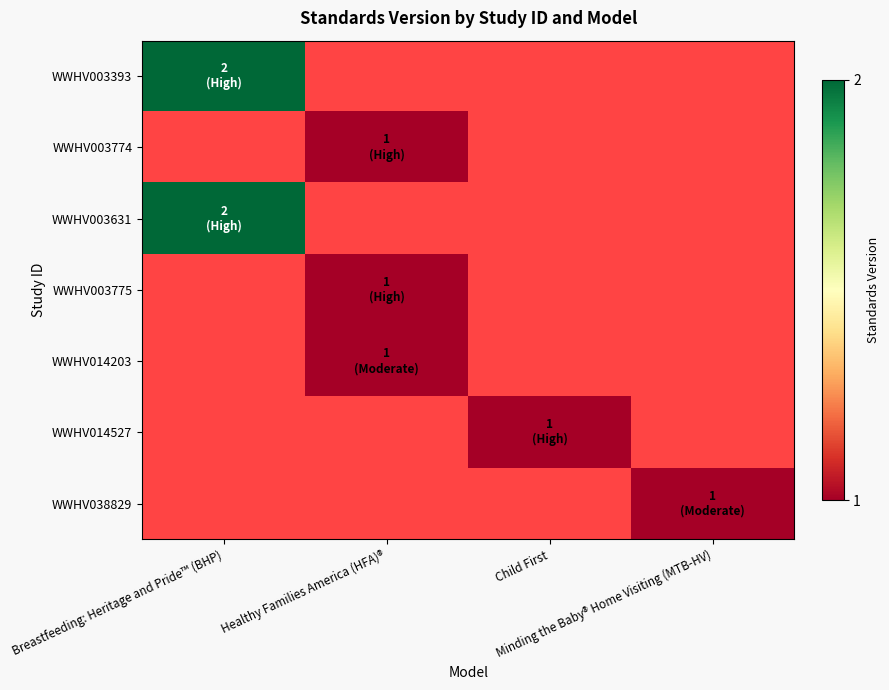

Reading right to left, what are all the values shown in this chart?

WWHV003393: Minding the Baby® Home Visiting (MTB-HV)=0	Child First=0	Healthy Families America (HFA)®=0	Breastfeeding: Heritage and Pride™ (BHP)=2
WWHV003774: Minding the Baby® Home Visiting (MTB-HV)=0	Child First=0	Healthy Families America (HFA)®=1	Breastfeeding: Heritage and Pride™ (BHP)=0
WWHV003631: Minding the Baby® Home Visiting (MTB-HV)=0	Child First=0	Healthy Families America (HFA)®=0	Breastfeeding: Heritage and Pride™ (BHP)=2
WWHV003775: Minding the Baby® Home Visiting (MTB-HV)=0	Child First=0	Healthy Families America (HFA)®=1	Breastfeeding: Heritage and Pride™ (BHP)=0
WWHV014203: Minding the Baby® Home Visiting (MTB-HV)=0	Child First=0	Healthy Families America (HFA)®=1	Breastfeeding: Heritage and Pride™ (BHP)=0
WWHV014527: Minding the Baby® Home Visiting (MTB-HV)=0	Child First=1	Healthy Families America (HFA)®=0	Breastfeeding: Heritage and Pride™ (BHP)=0
WWHV038829: Minding the Baby® Home Visiting (MTB-HV)=1	Child First=0	Healthy Families America (HFA)®=0	Breastfeeding: Heritage and Pride™ (BHP)=0